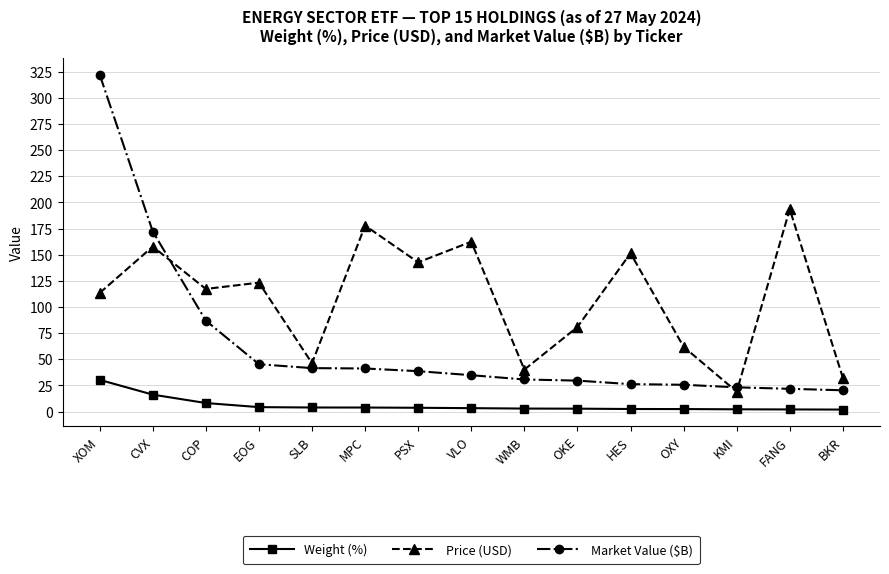

How many lines are shown in the chart?

3